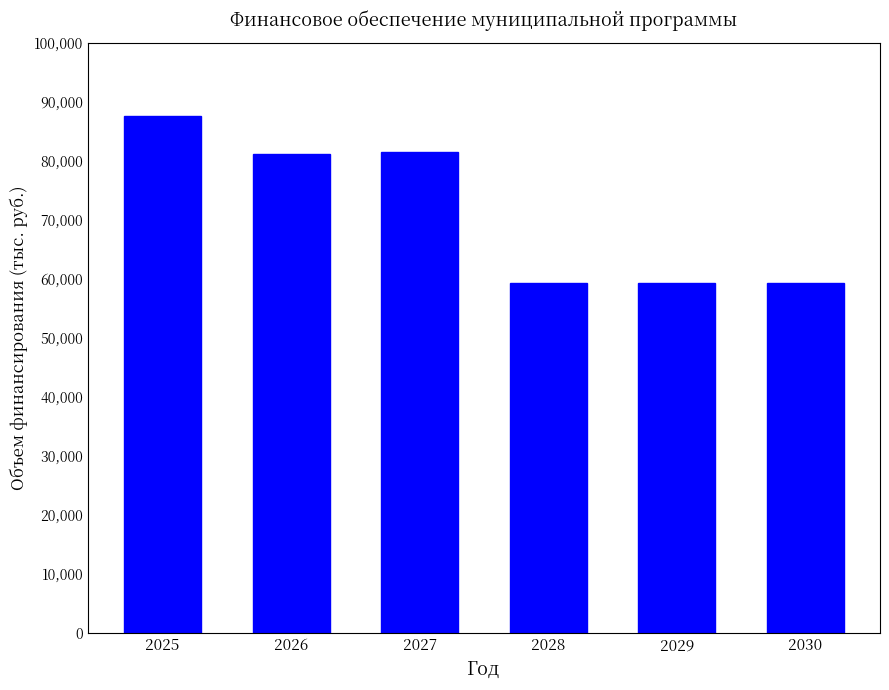

What is the value of the 5th bar from the left?

59274.4